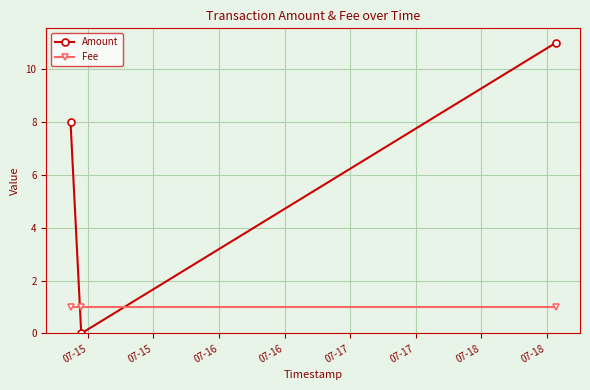

How many lines are shown in the chart?

2